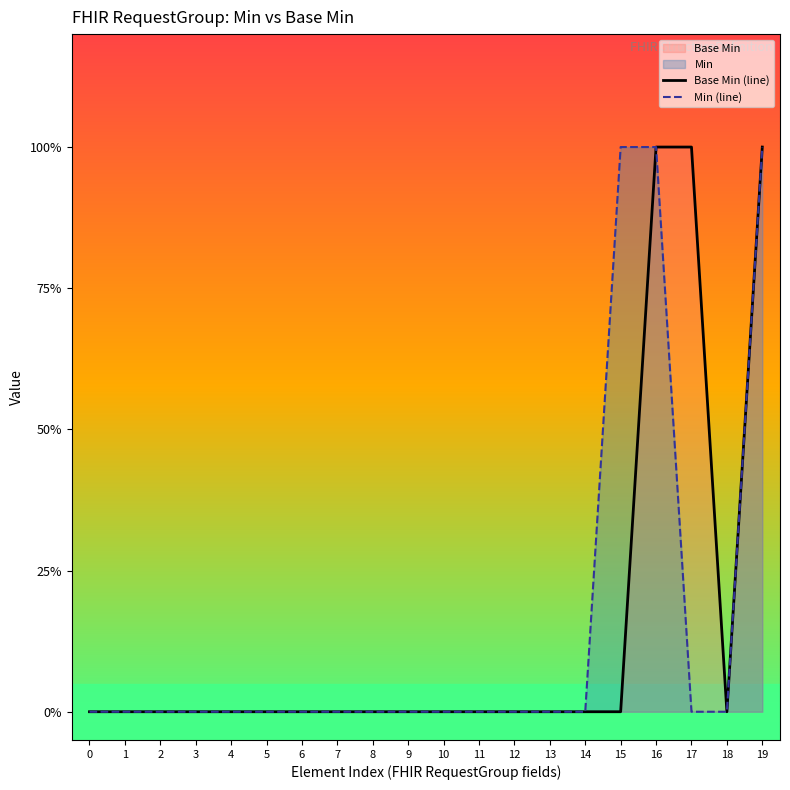

Does the chart display data point markers on the line(s)?

No